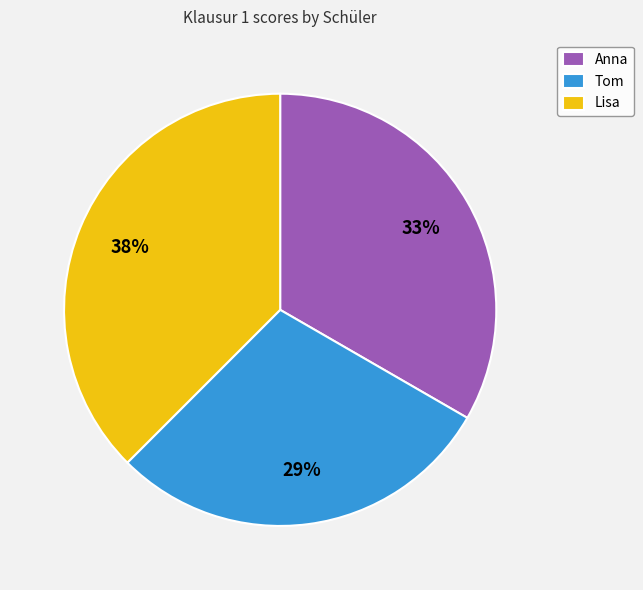

Which category has the biggest portion of the pie?

Lisa